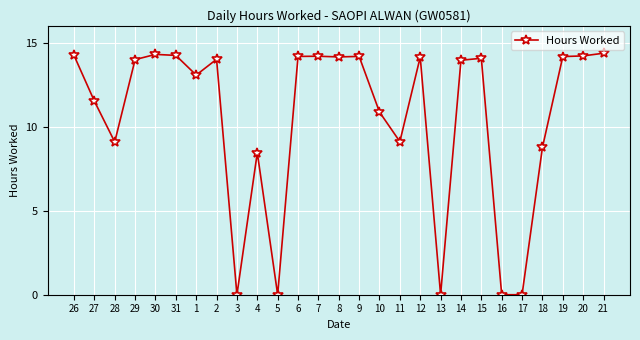

True or false: there are more than 2 points higher than both neighbors.

True